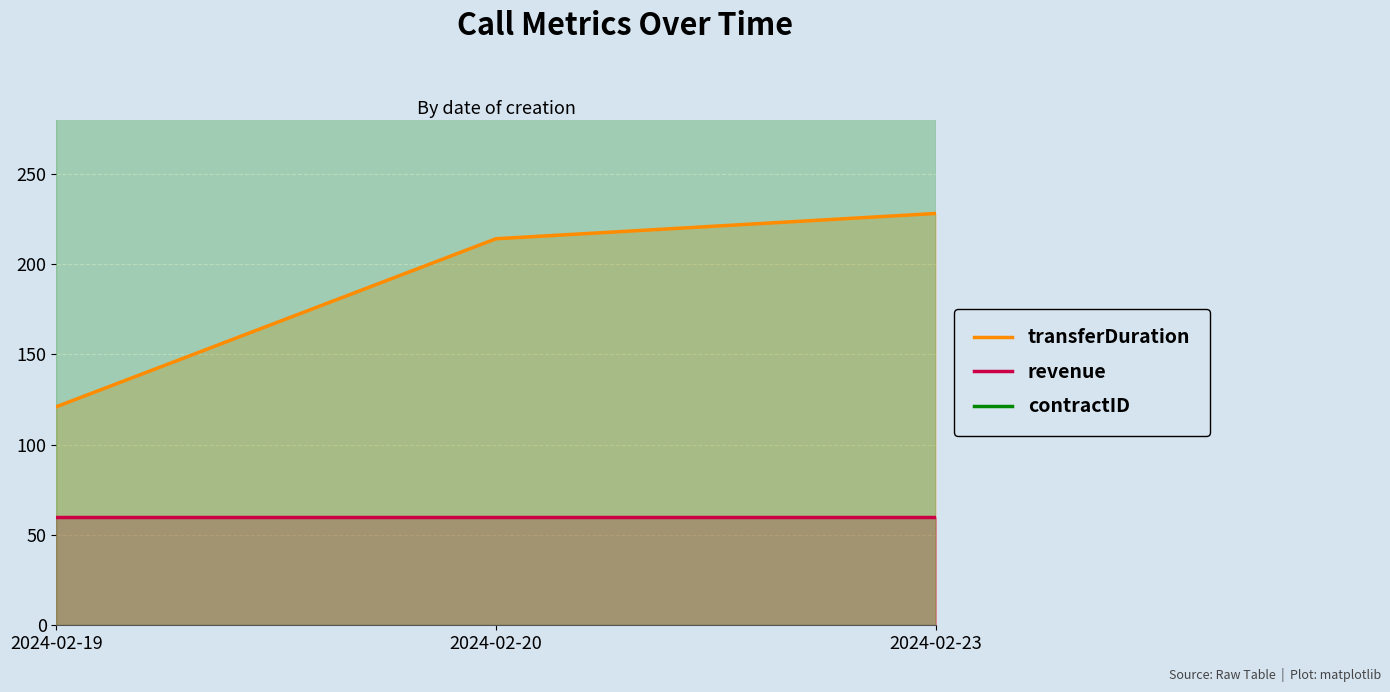

Is it true that transferDuration equals 198 at 2024-02-19?

False